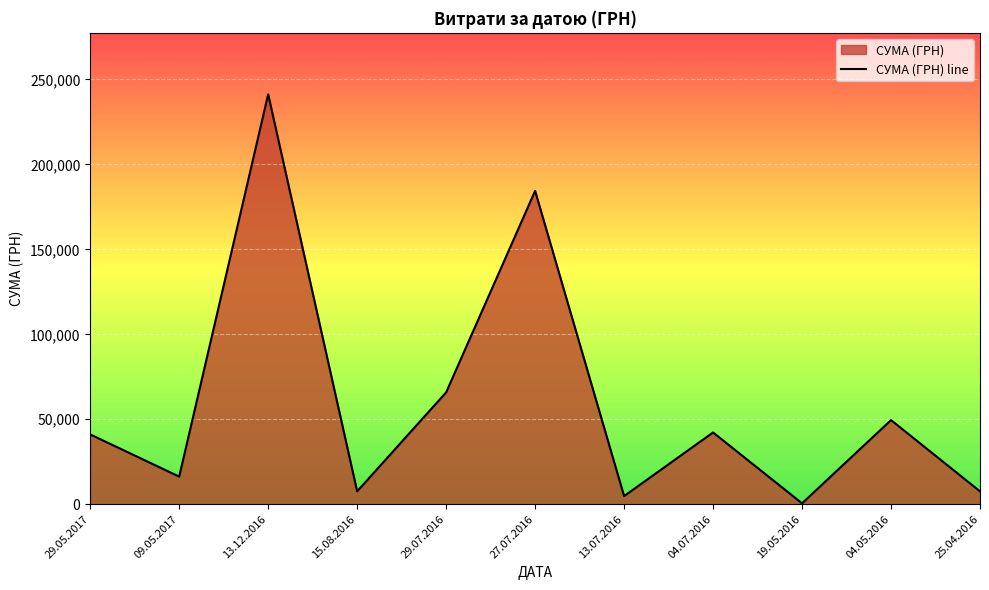

True or false: the data shows 293539.3 at 27.07.2016.

False